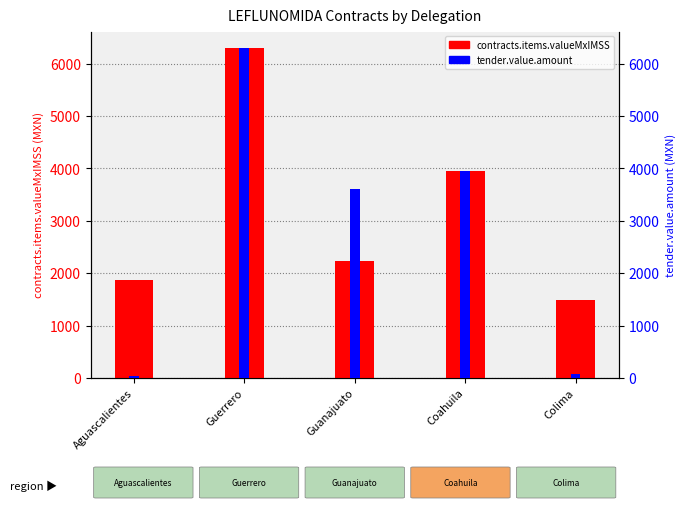

What is the label of the 5th bar from the left?

Colima